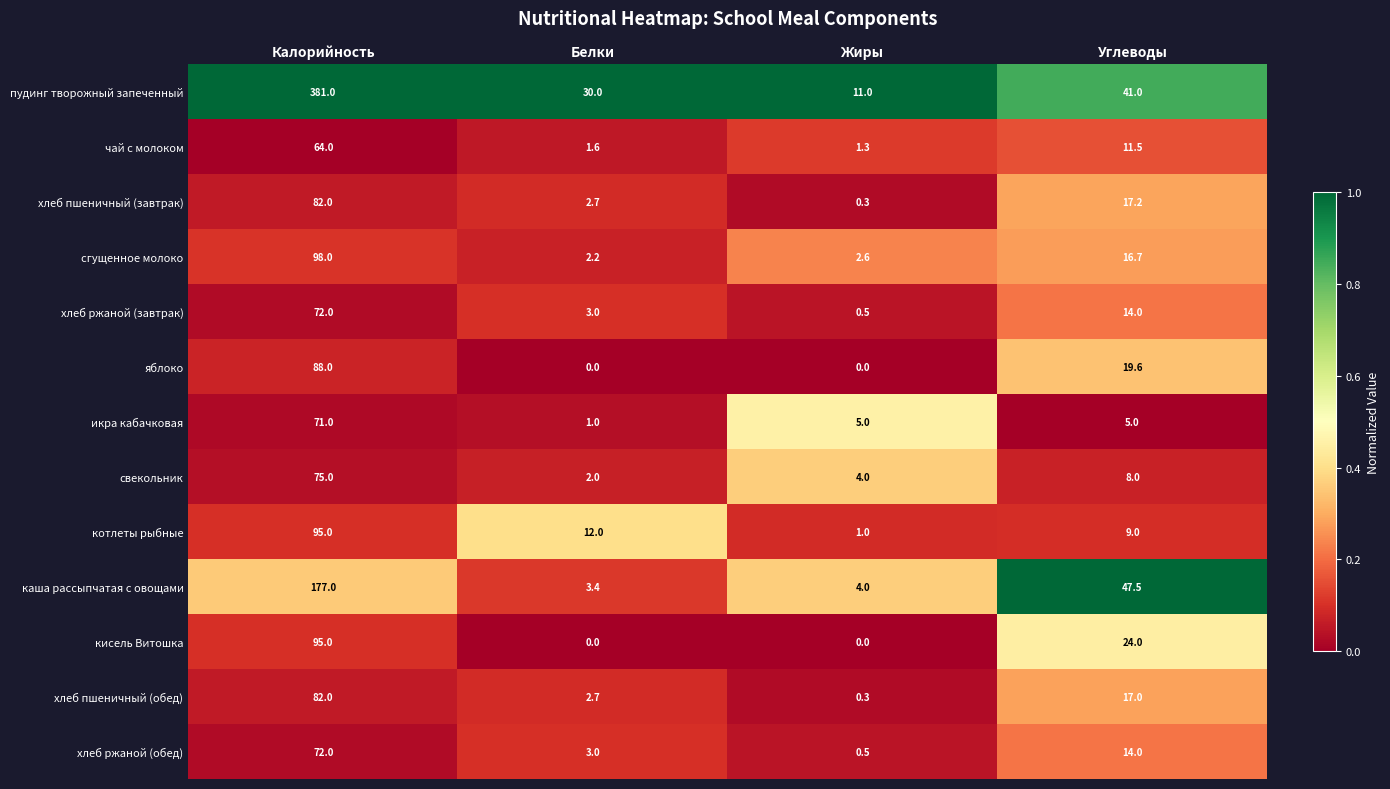

What is the spread (max minus min) of values at Белки?

30.0